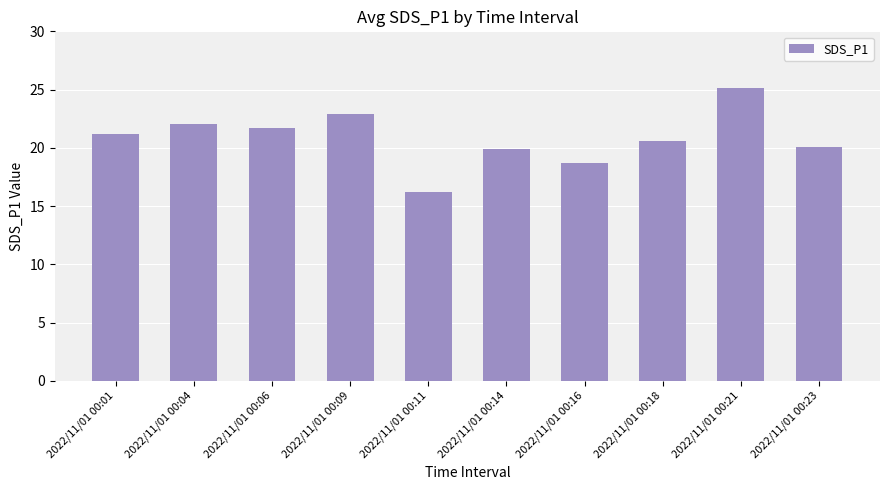

What is the value of the 5th bar from the left?

16.2